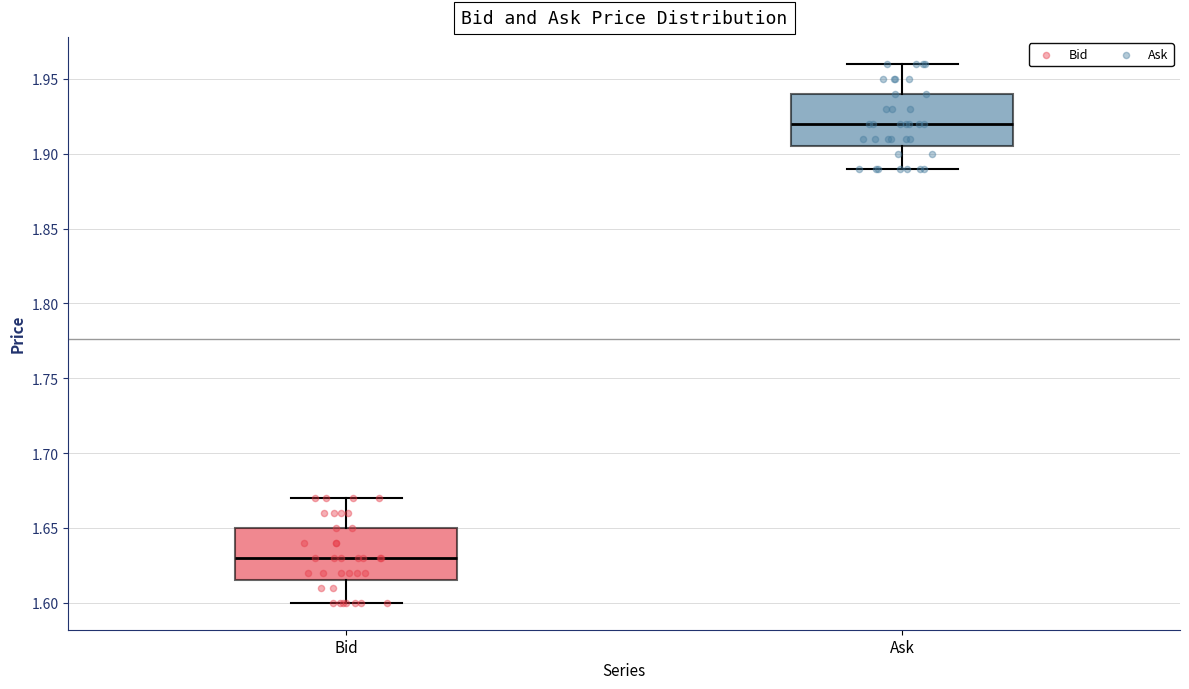

Where does the upper whisker of the box for Ask end on the y-axis? The values are not printed on the chart, so give them approximately, as read against the axis.

1.960